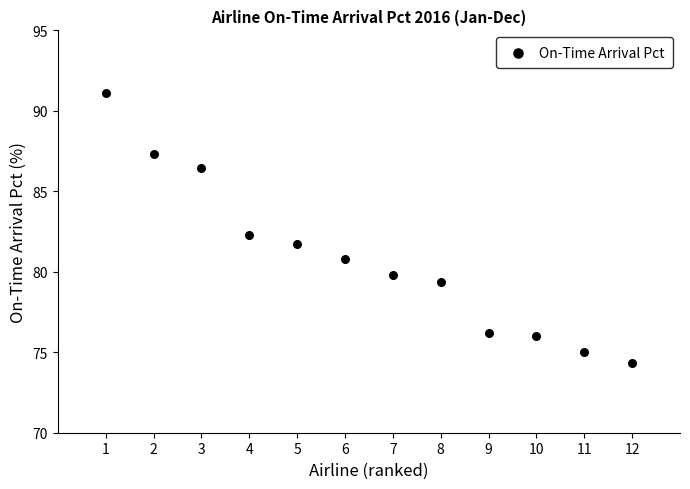

What is the range of X values (max minus min)?

11.0